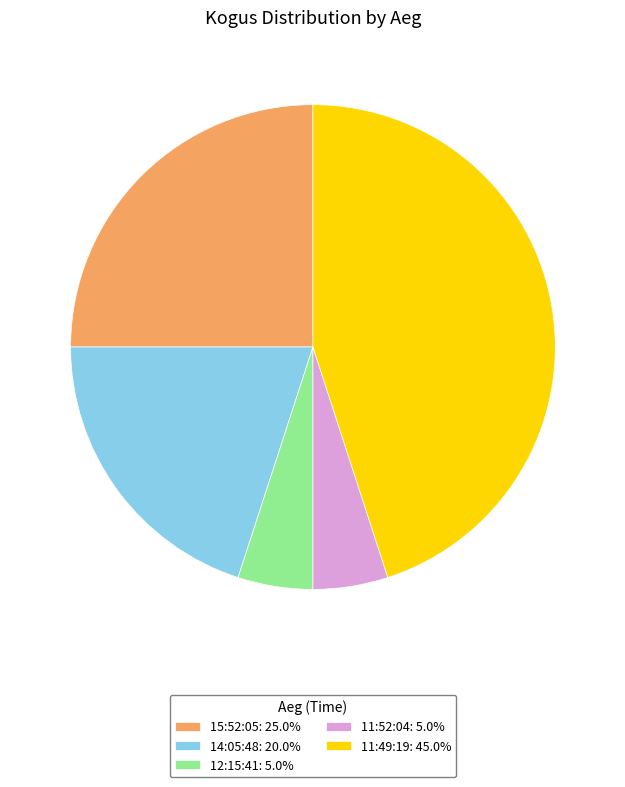

Approximately how many times larger is the value at 14:05:48: 20.0% compared to 12:15:41: 5.0%?

4.0